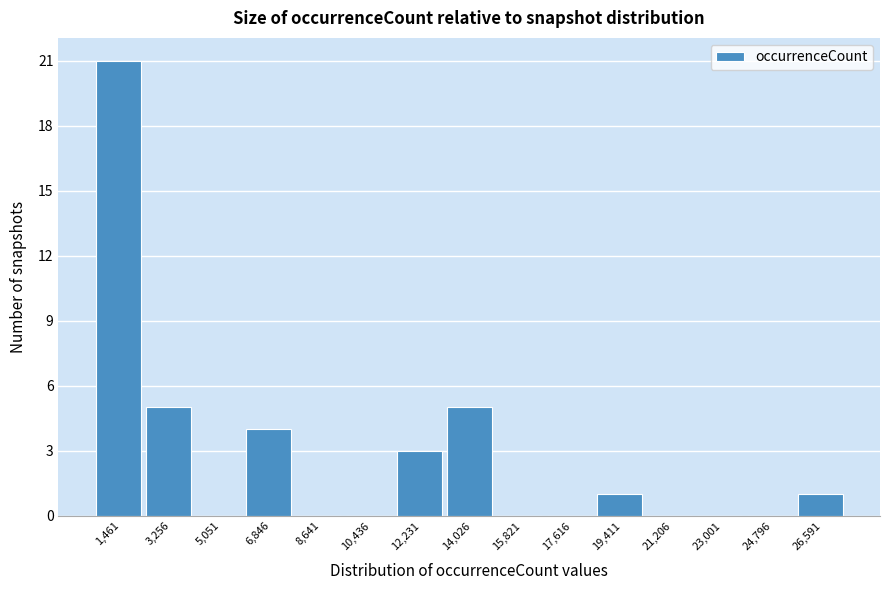

Over which range of the x-axis is the bar tallest?

600 to 2400